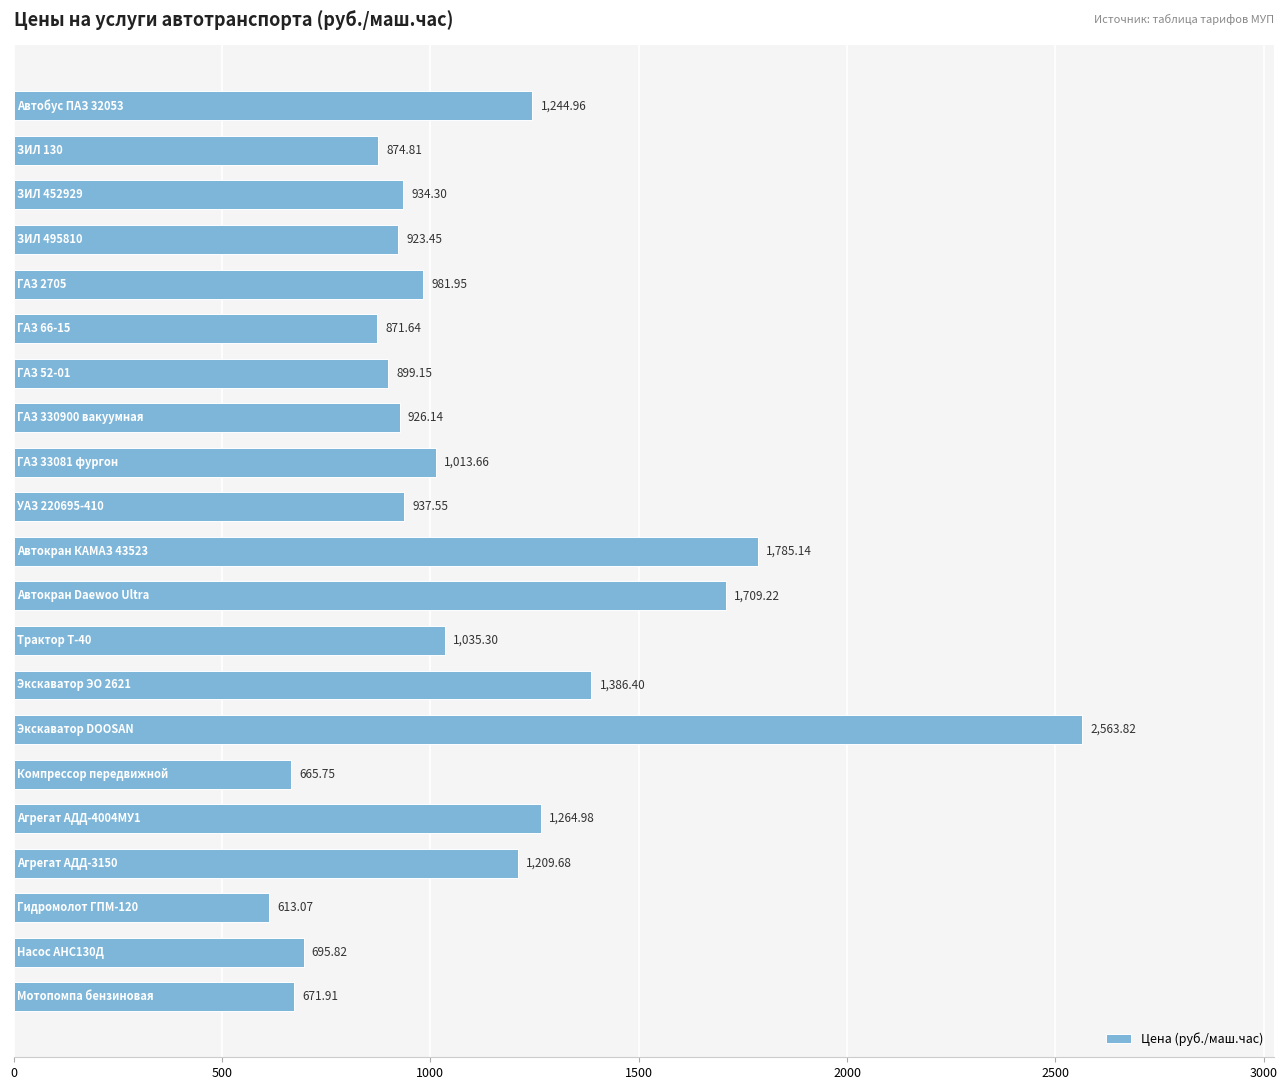

What is the average value?

1105.2